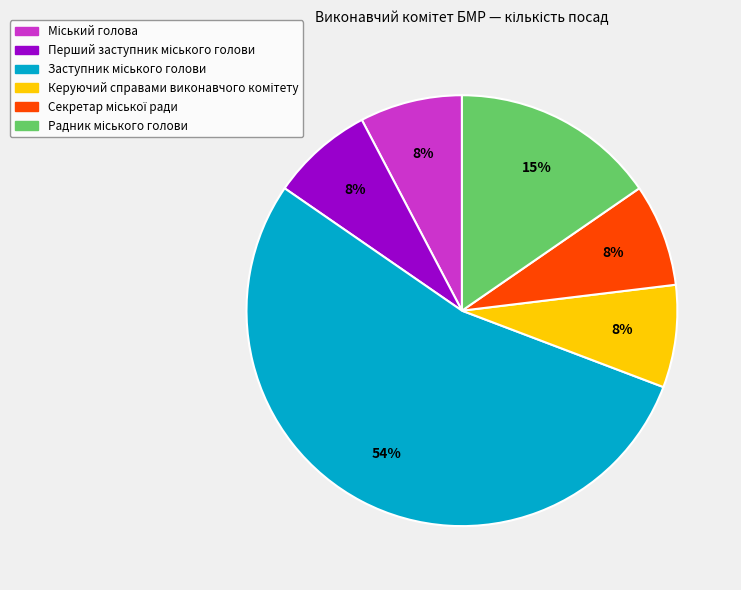

Is there a majority slice in this chart?

Yes